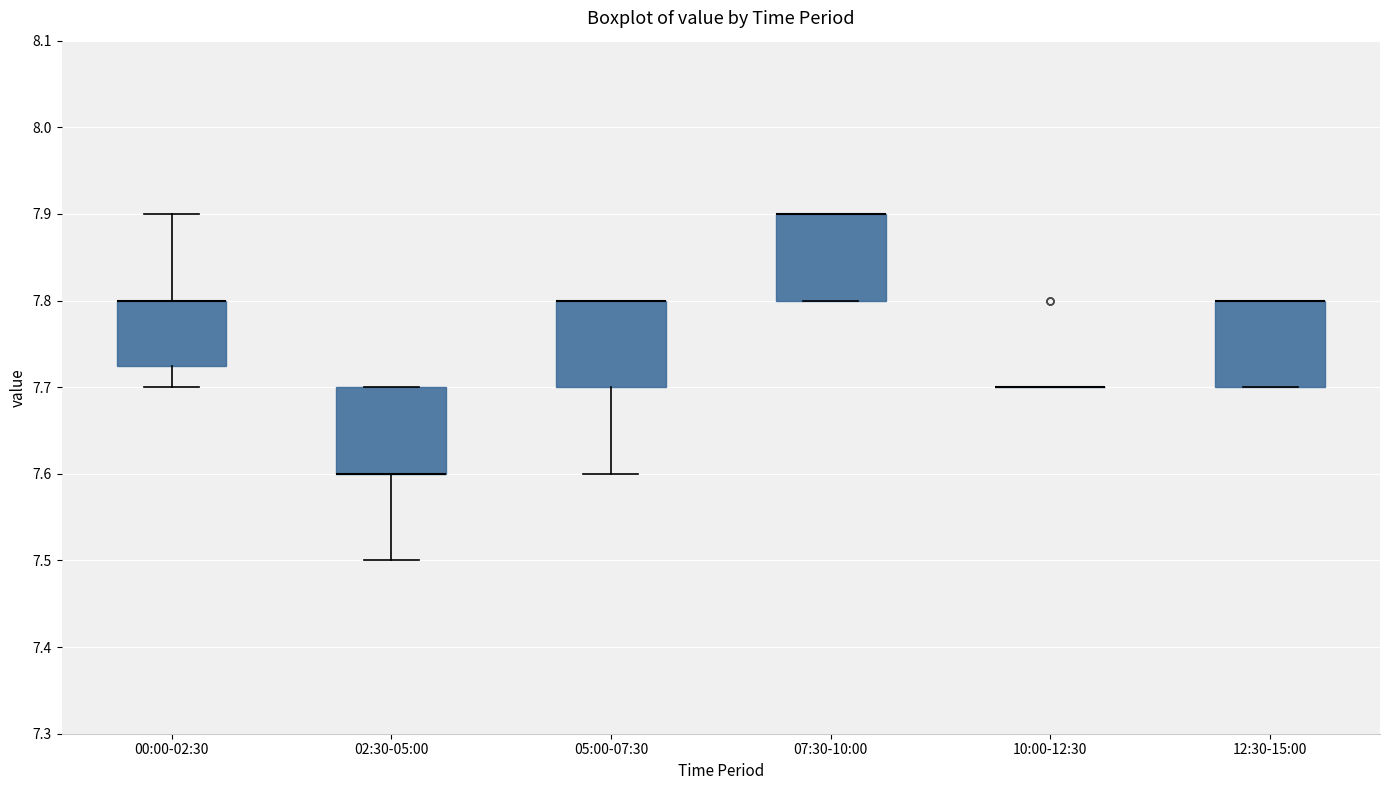

Reading left to right, read every box against the y-axis: the position of its median line, the range the box covers, and the ends of its whiskers. The values are not printed on the chart, so give them approximately, as read against the axis.

00:00-02:30: median 7.80 (drawn on the box's upper edge), box 7.73 to 7.80, whiskers 7.70 to 7.90
02:30-05:00: median 7.60 (drawn on the box's lower edge), box 7.60 to 7.70, whiskers 7.50 to 7.70
05:00-07:30: median 7.80 (drawn on the box's upper edge), box 7.70 to 7.80, whiskers 7.60 to 7.80
07:30-10:00: median 7.90 (drawn on the box's upper edge), box 7.80 to 7.90, whiskers 7.80 to 7.90
10:00-12:30: box collapsed to a line at 7.70, whiskers 7.70 to 7.70
12:30-15:00: median 7.80 (drawn on the box's upper edge), box 7.70 to 7.80, whiskers 7.70 to 7.80